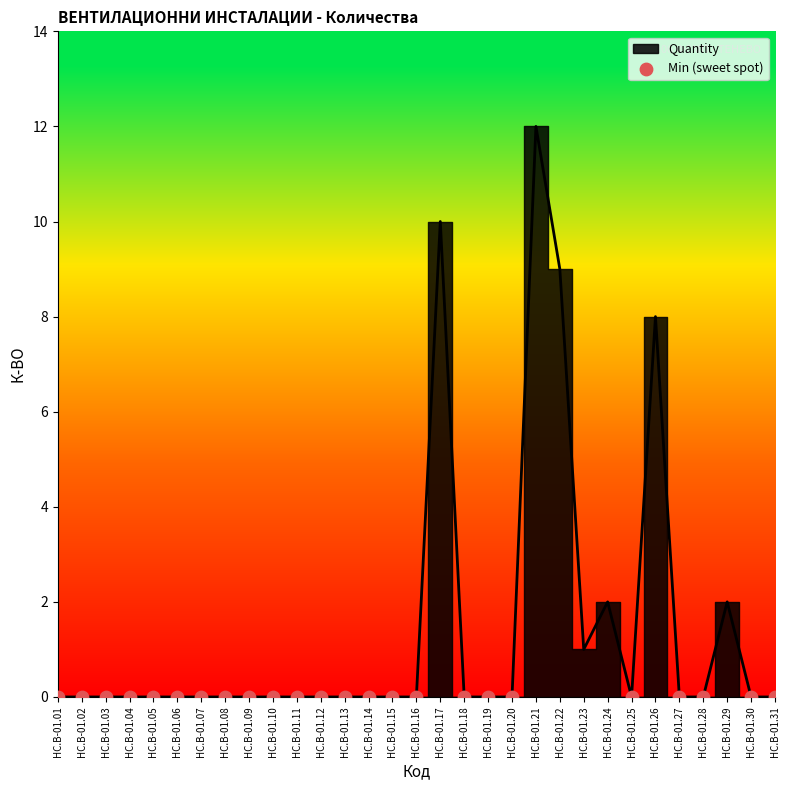

Which has a higher value, HC.B-01.23 or HC.B-01.19?

HC.B-01.23